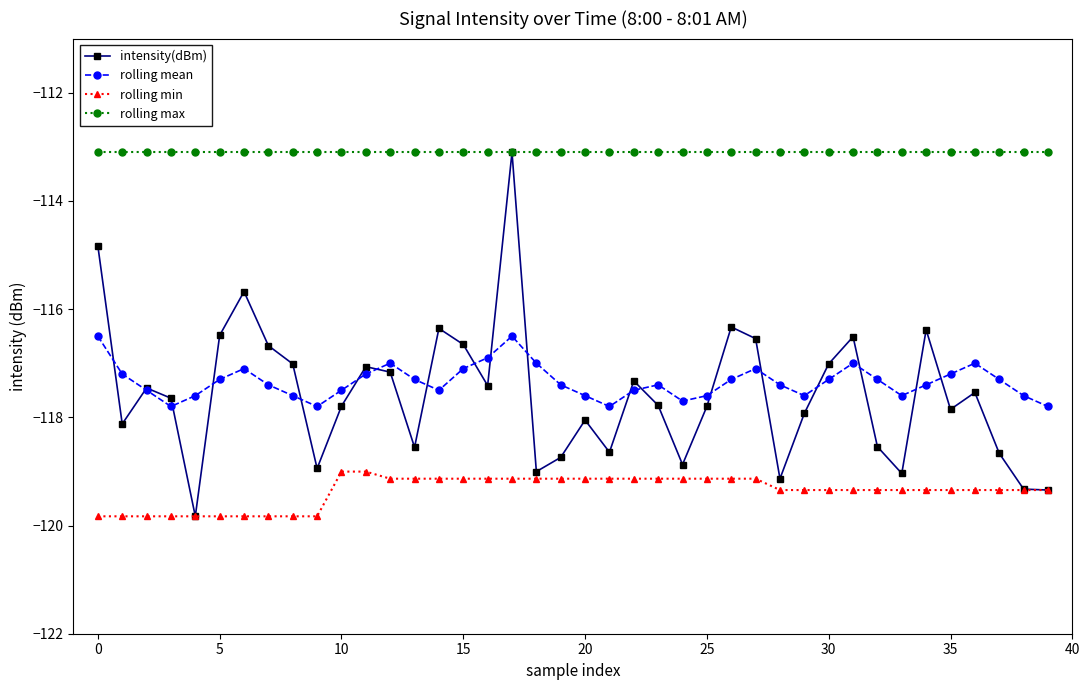

Which series has the widest spread of values?

intensity(dBm)